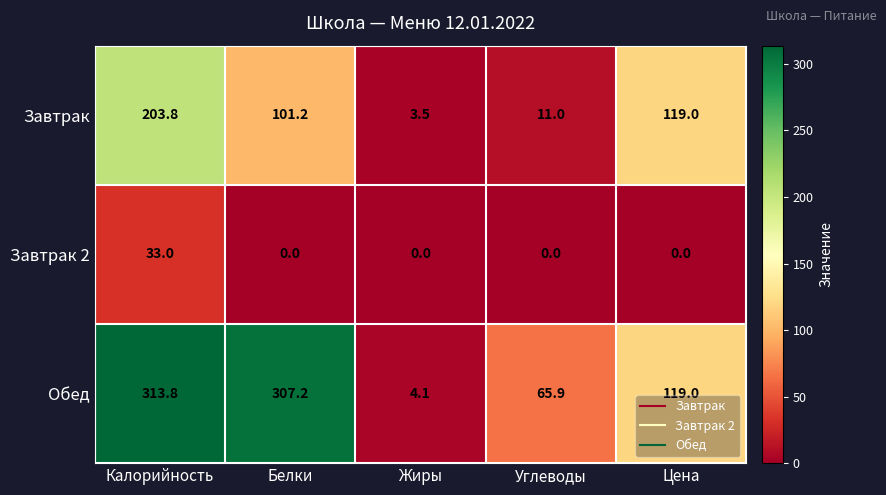

Which series has the largest total across all categories?

Обед